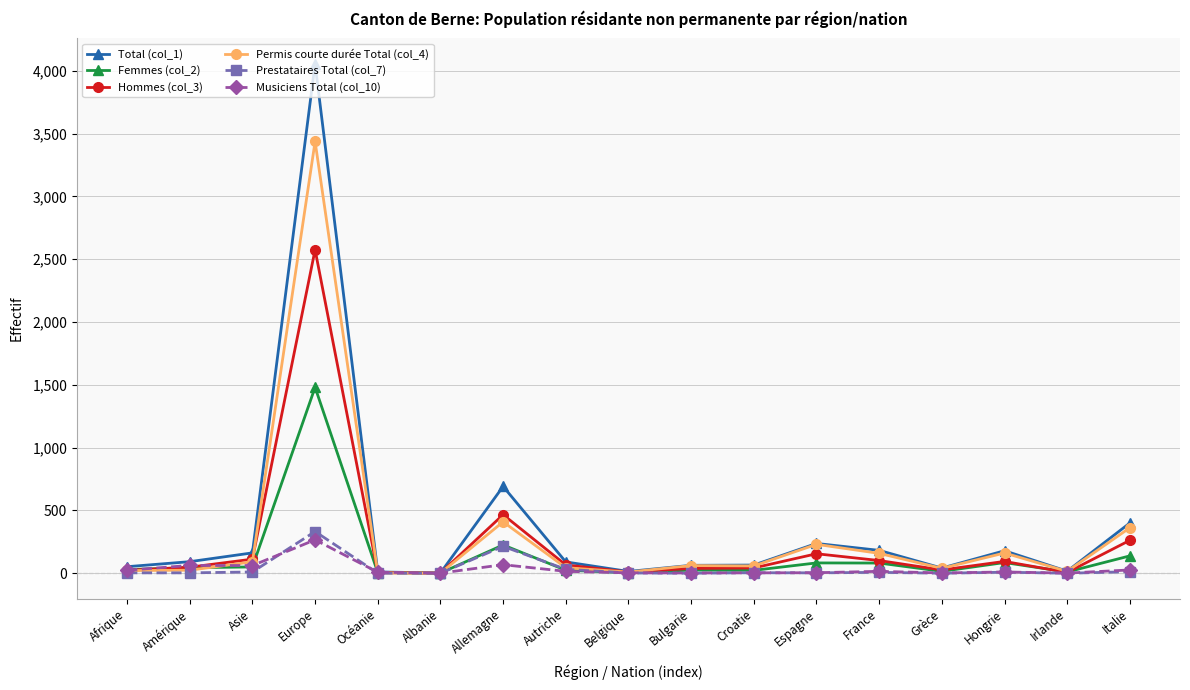

What is the average value of the Prestataires Total (col_7) series?

37